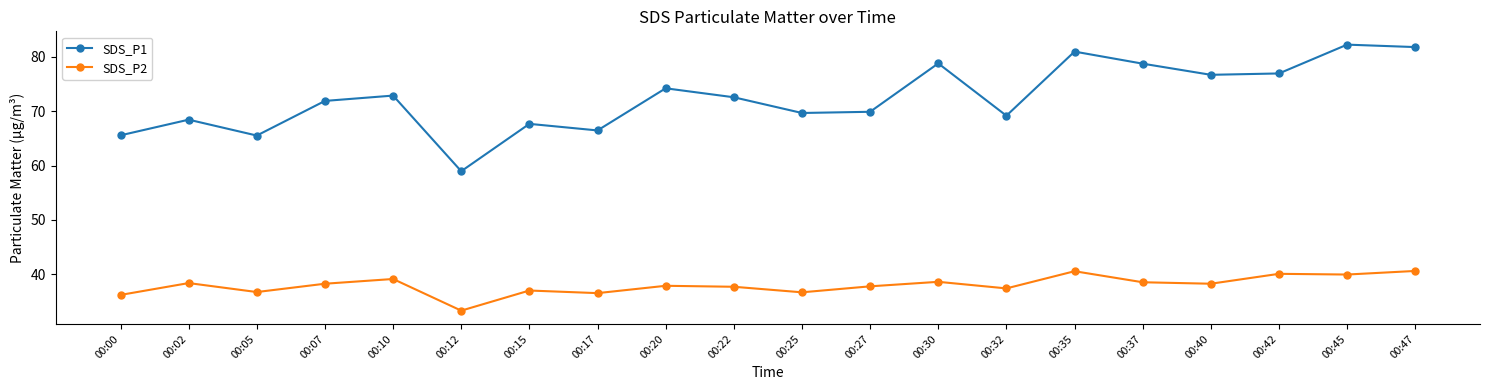

What is the sum of all SDS_P2 values?

760.0